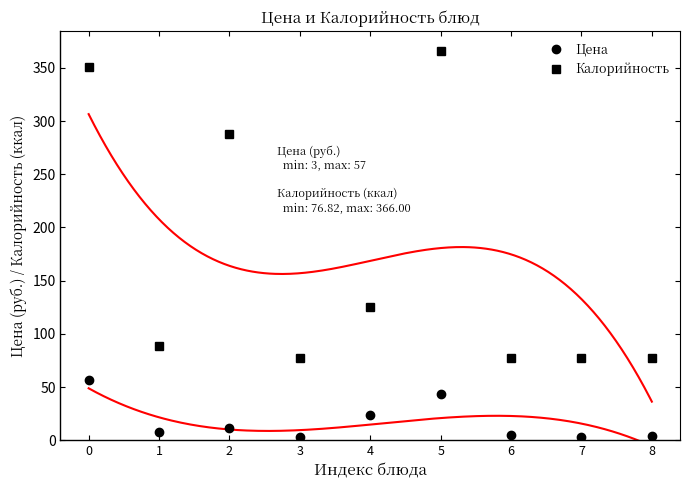

At how many categories does at least one series exceed 340?

2